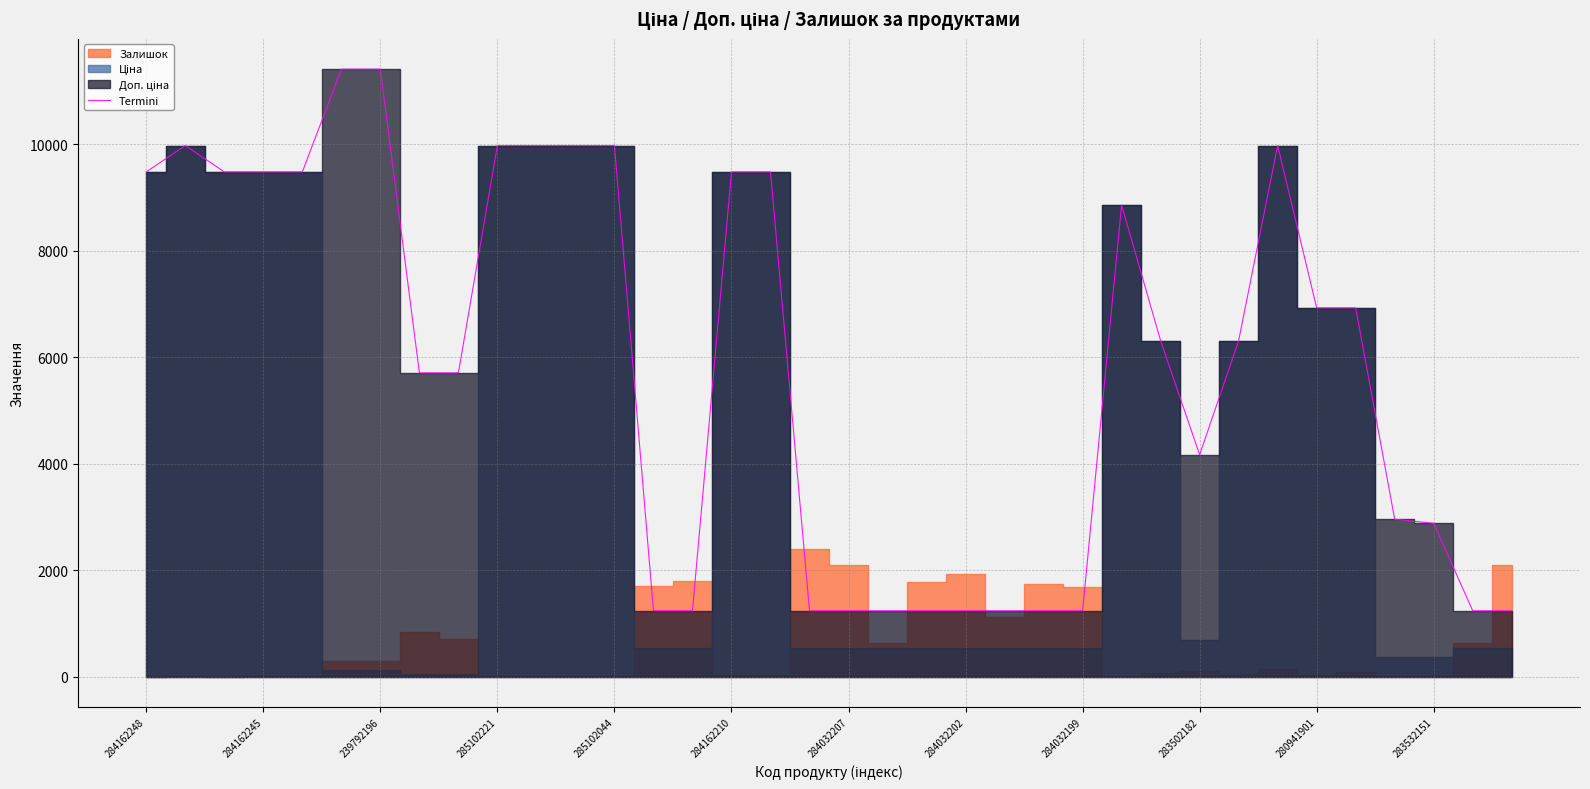

The value of Termini at 284162248 is 9480.1. True or false?

True